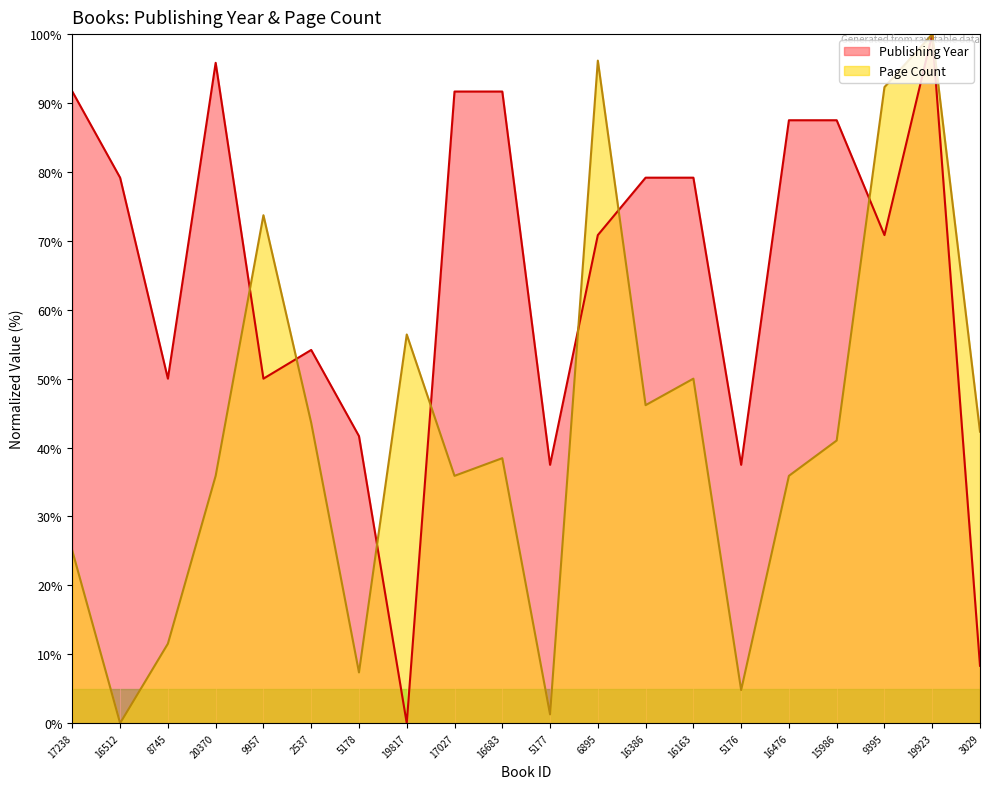

How many data points in Page Count are above 41?

10